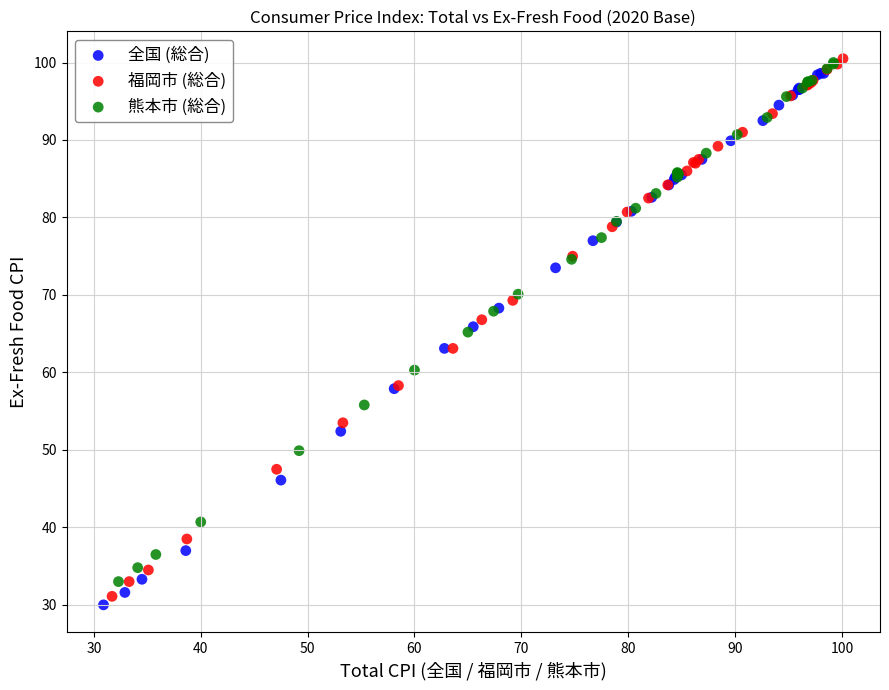

What are all the series names shown in the legend?

全国 (総合), 福岡市 (総合), 熊本市 (総合)